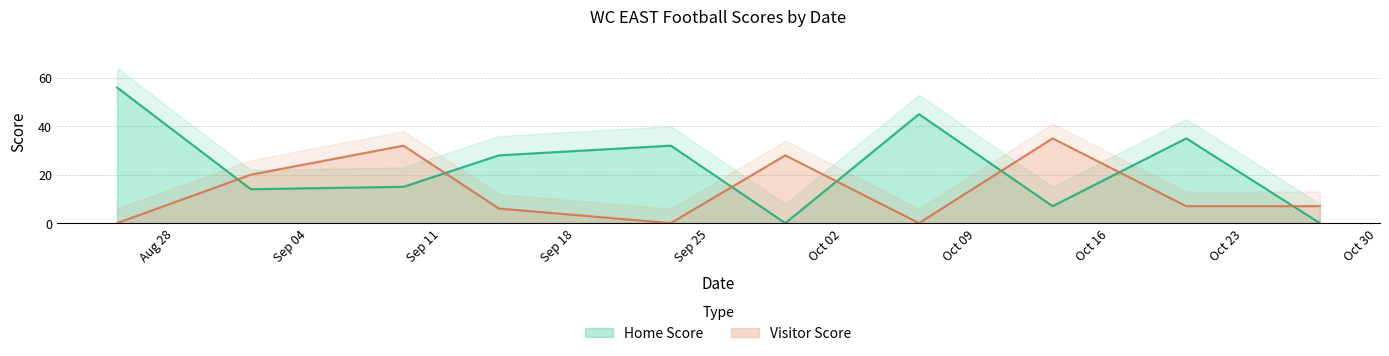

At which category does the chart reach its minimum across all series?

2023-09-29